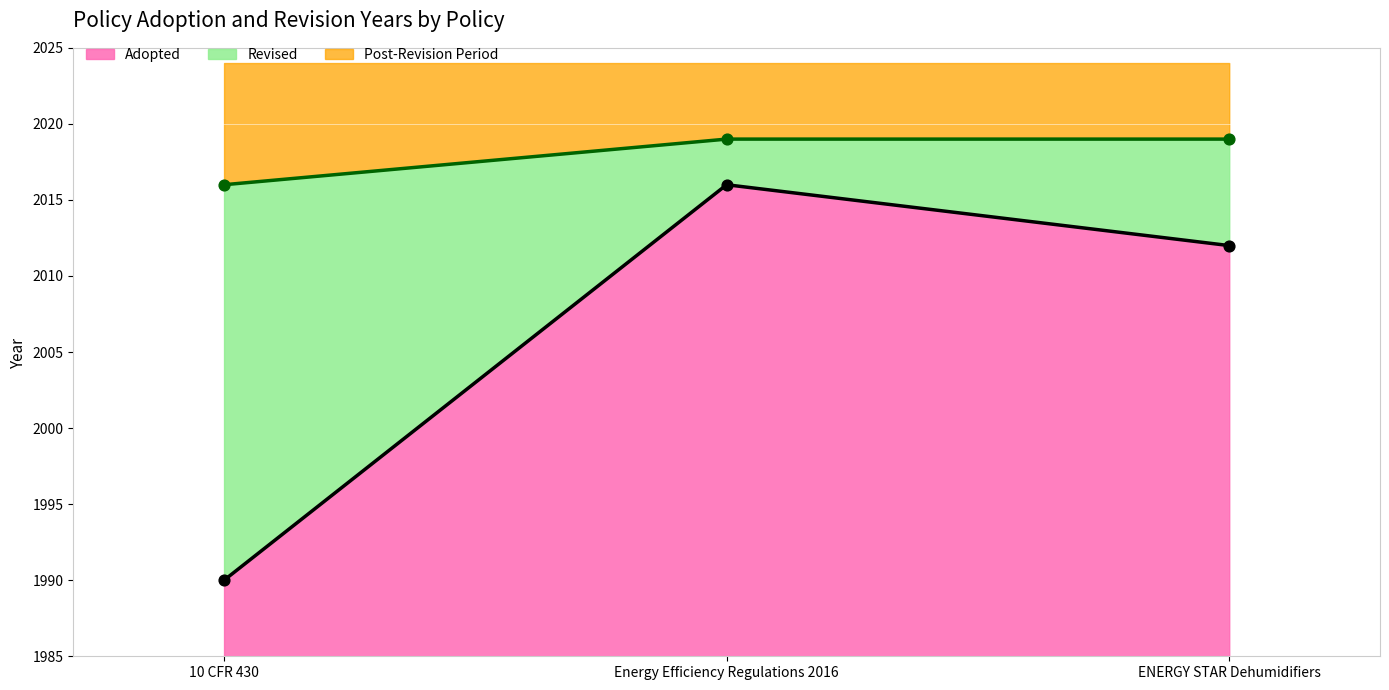

At which category is the sum across all series the highest?

Energy Efficiency Regulations 2016